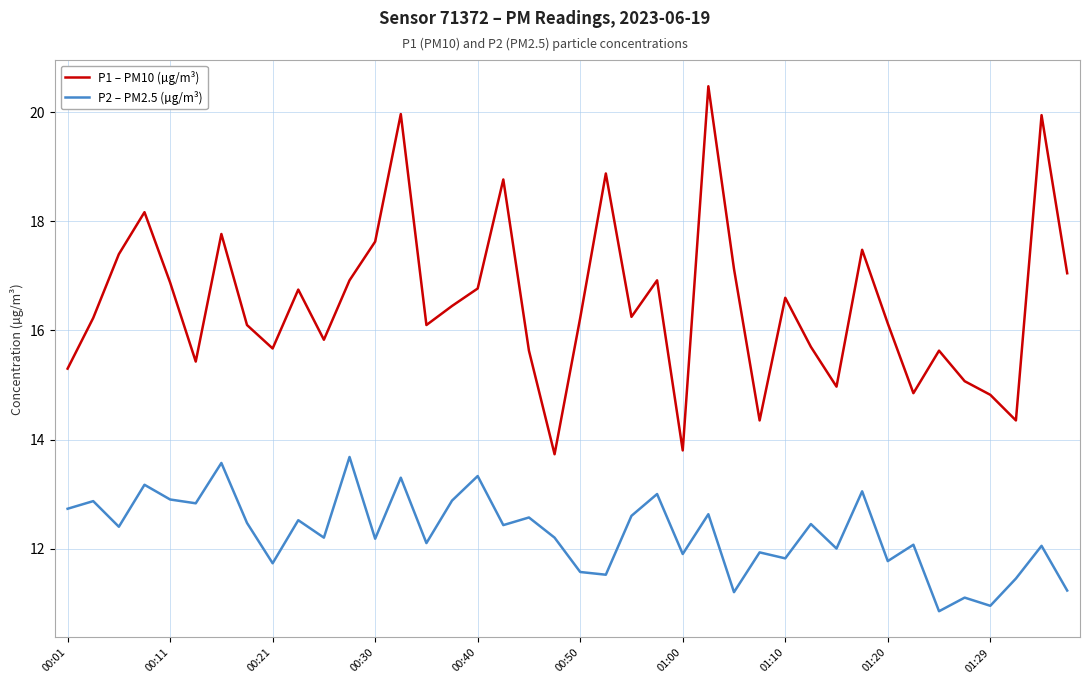

What is the highest value of the P2 – PM2.5 (µg/m³) series?

13.7